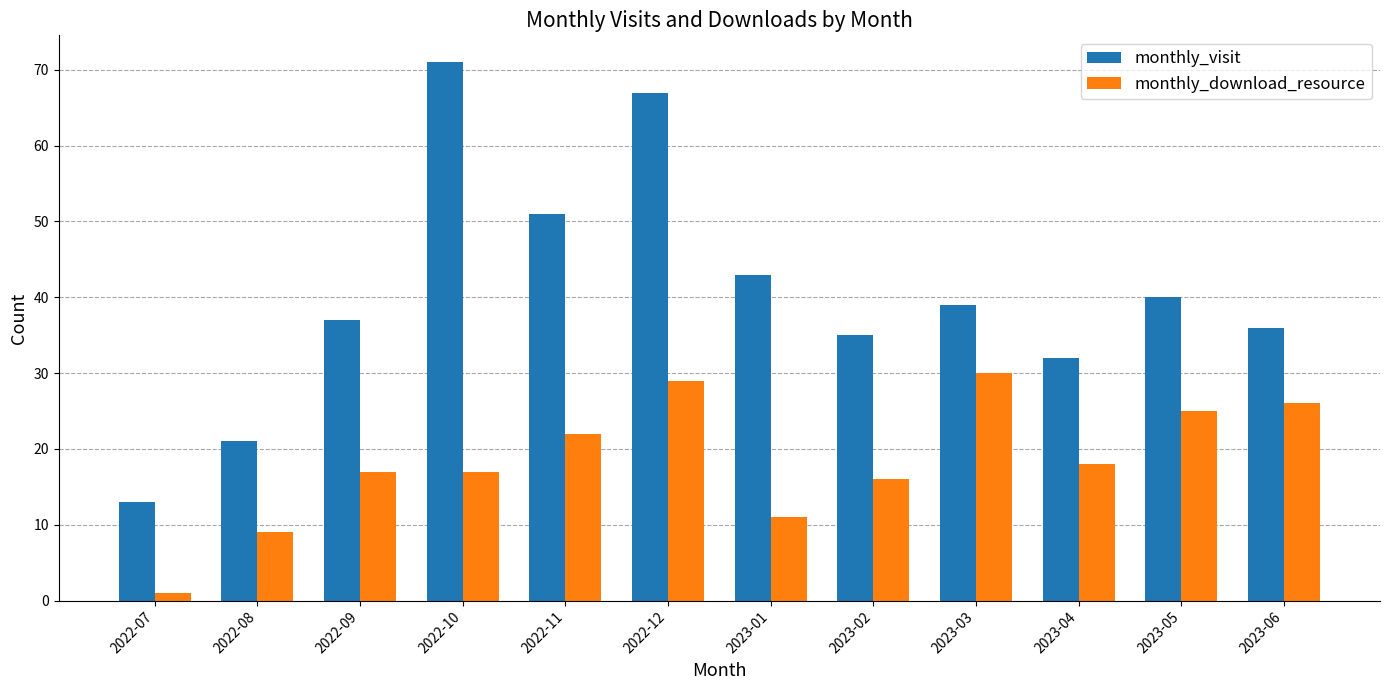

True or false: monthly_download_resource has a value of 27 at 2023-04.

False